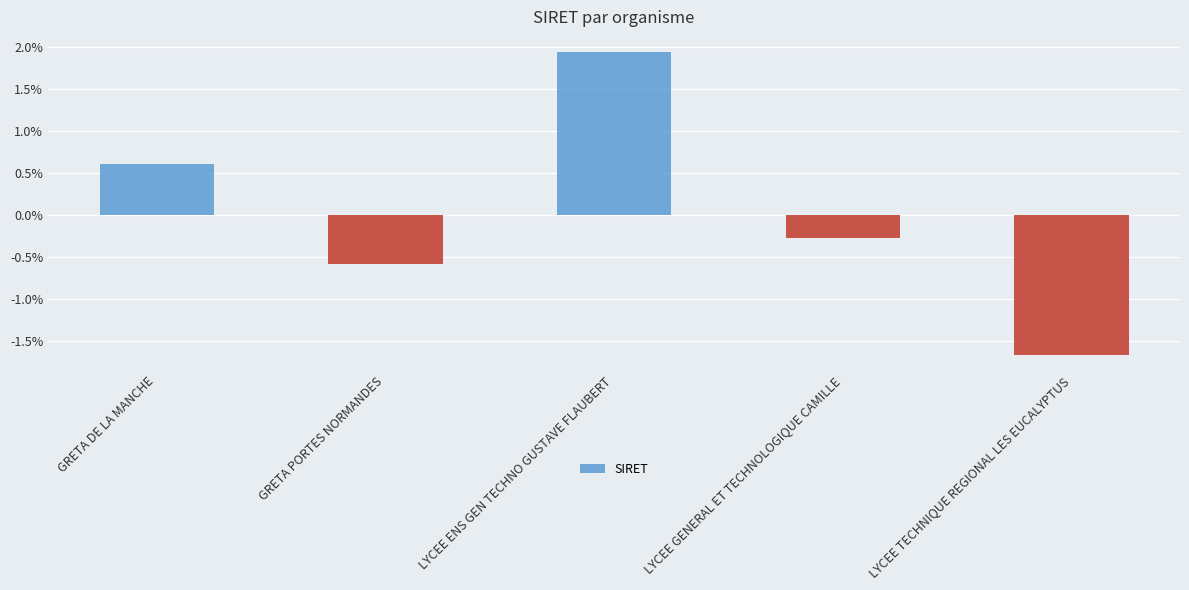

What is the greatest value displayed?

1.9